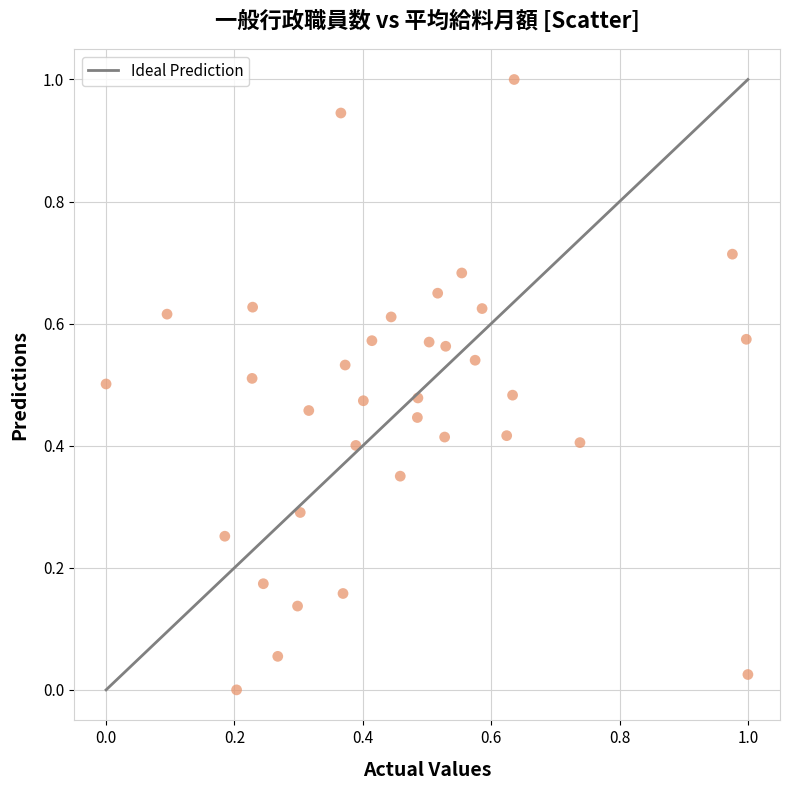

What is the range of Y values (max minus min)?

1.0